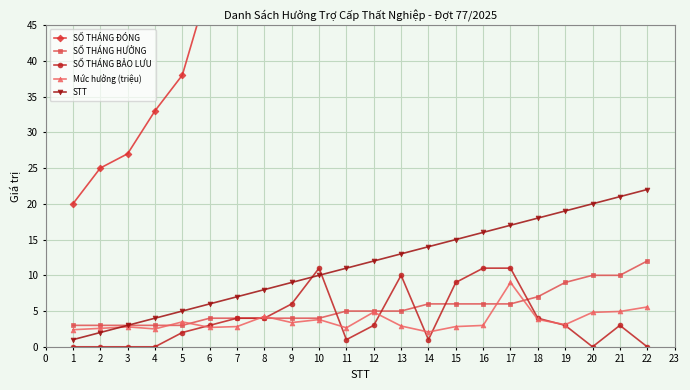

What is the difference between the second highest and second lowest values in the SỐ THÁNG ĐÓNG series?

98.0